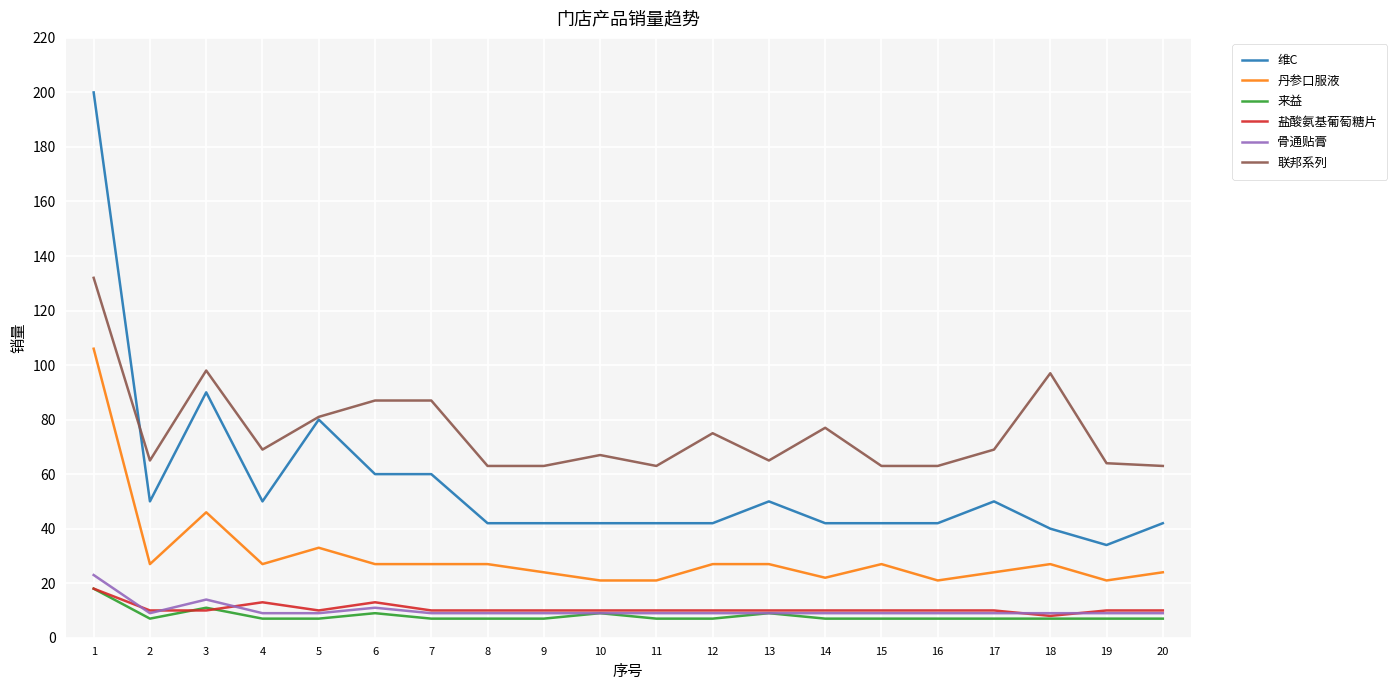

What are all the series names shown in the legend?

维C, 丹参口服液, 来益, 盐酸氨基葡萄糖片, 骨通贴膏, 联邦系列